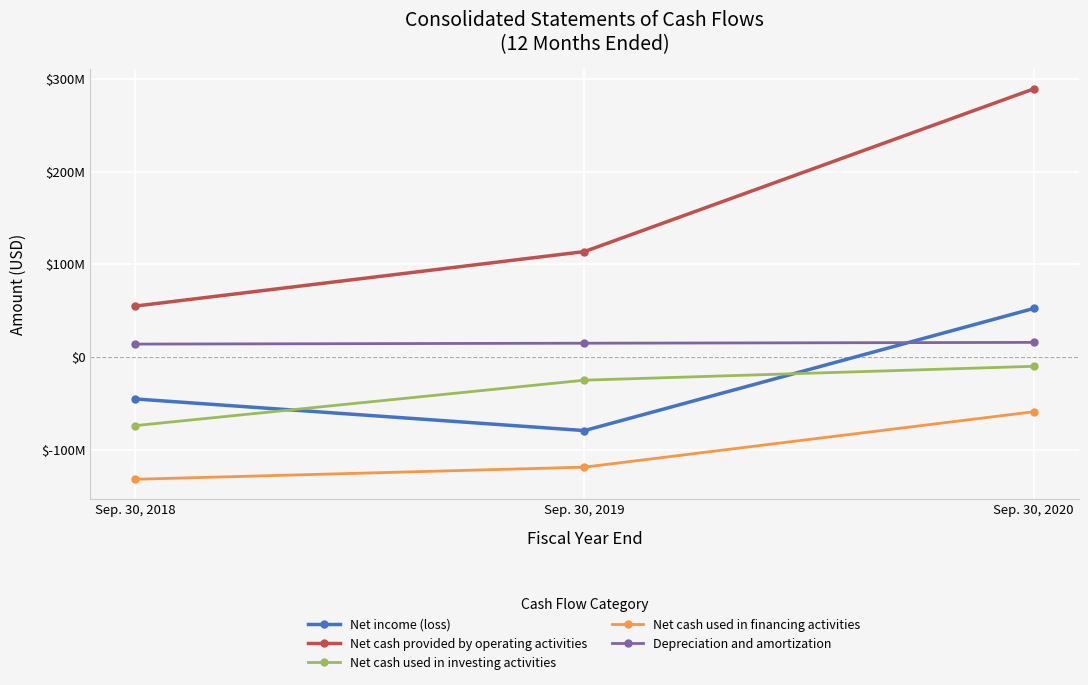

What is the value of the Net cash provided by operating activities point at the 2nd from the left?

113635000